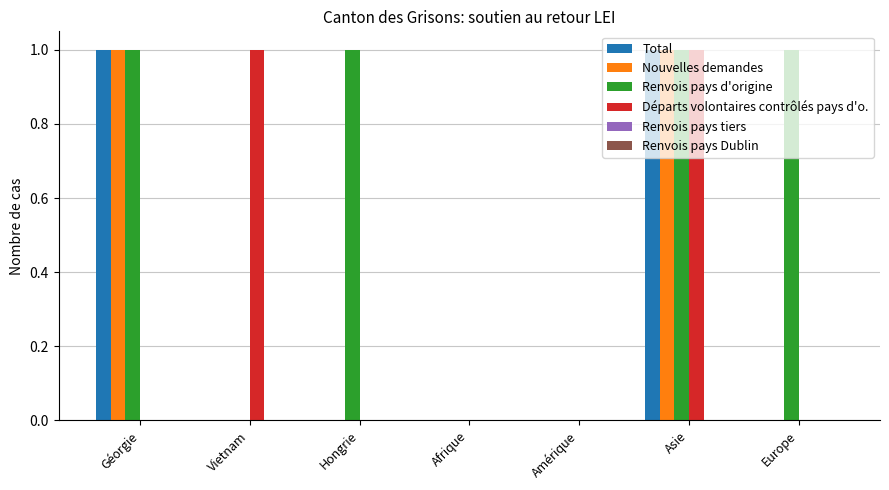

What is the sum of all Renvois pays d'origine values?

4